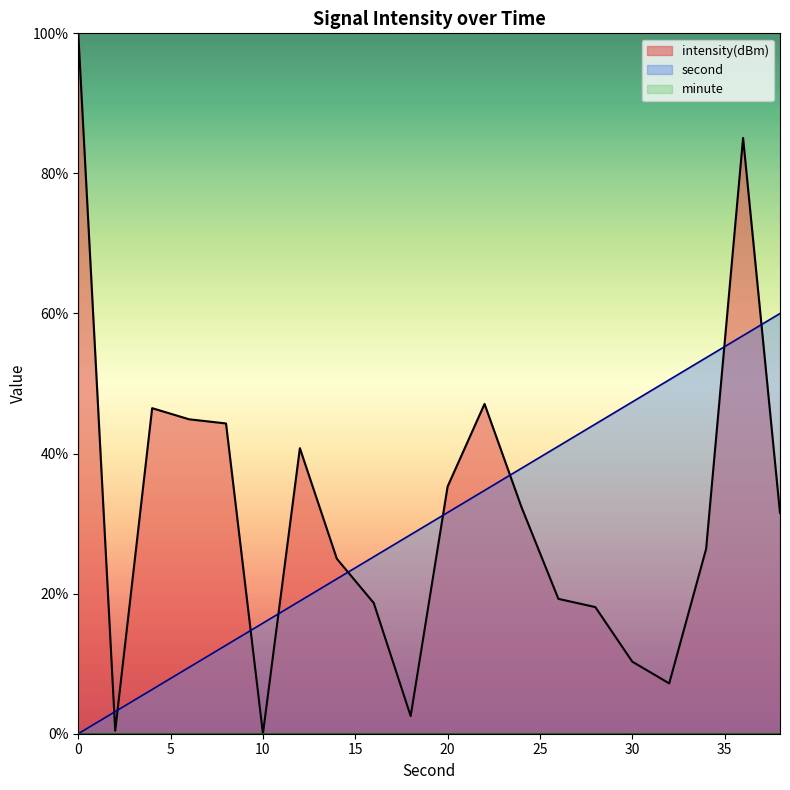

What is the difference between the second highest and second lowest values in the second series?

53.7